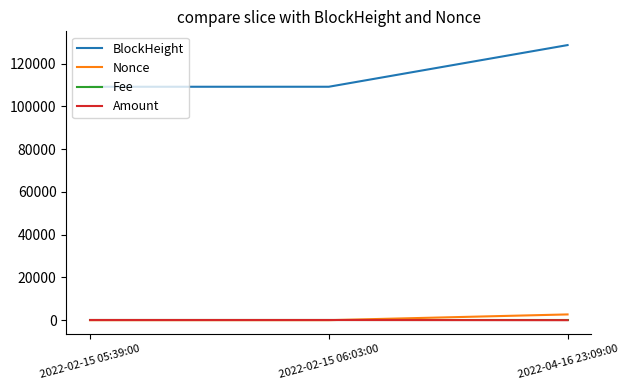

What is the total value across all series at 2022-02-15 06:03:00?

109301.3